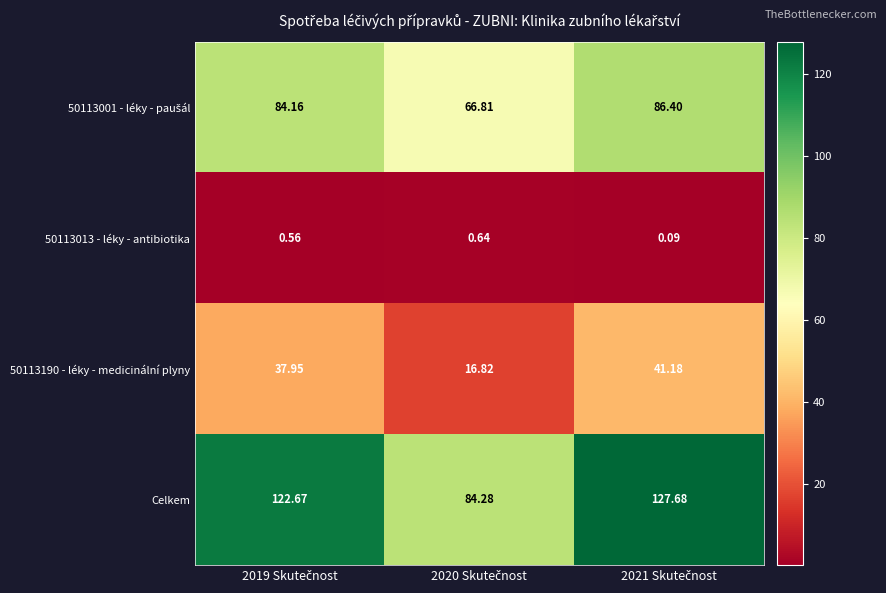

Which series has the widest spread of values?

Celkem